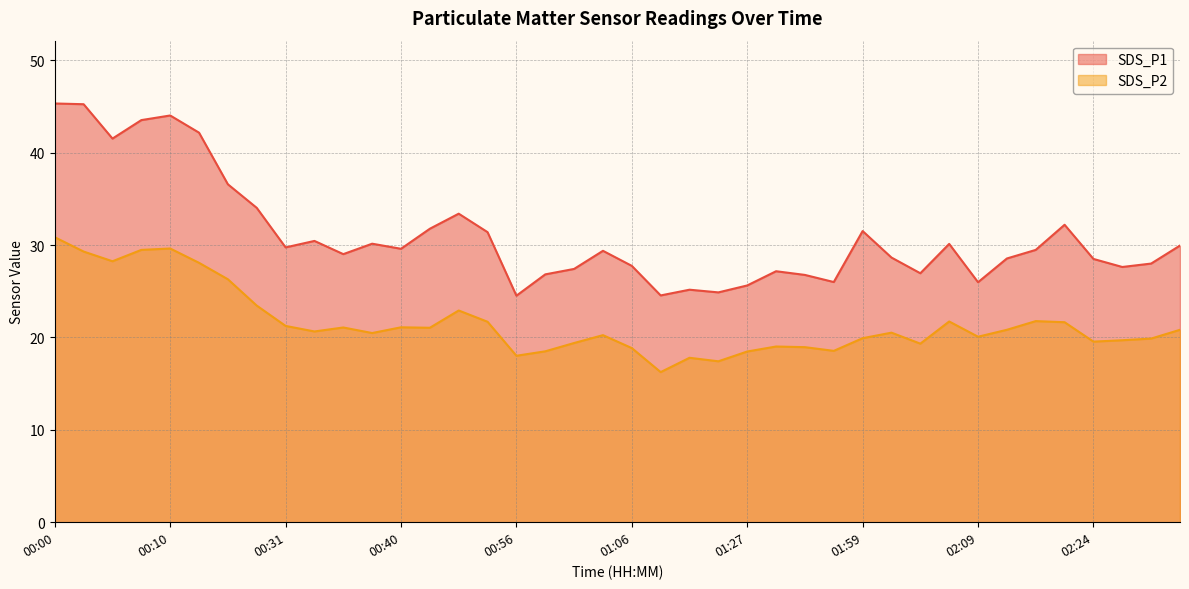

Is it true that SDS_P2 equals 6.7 at 02:06?

False